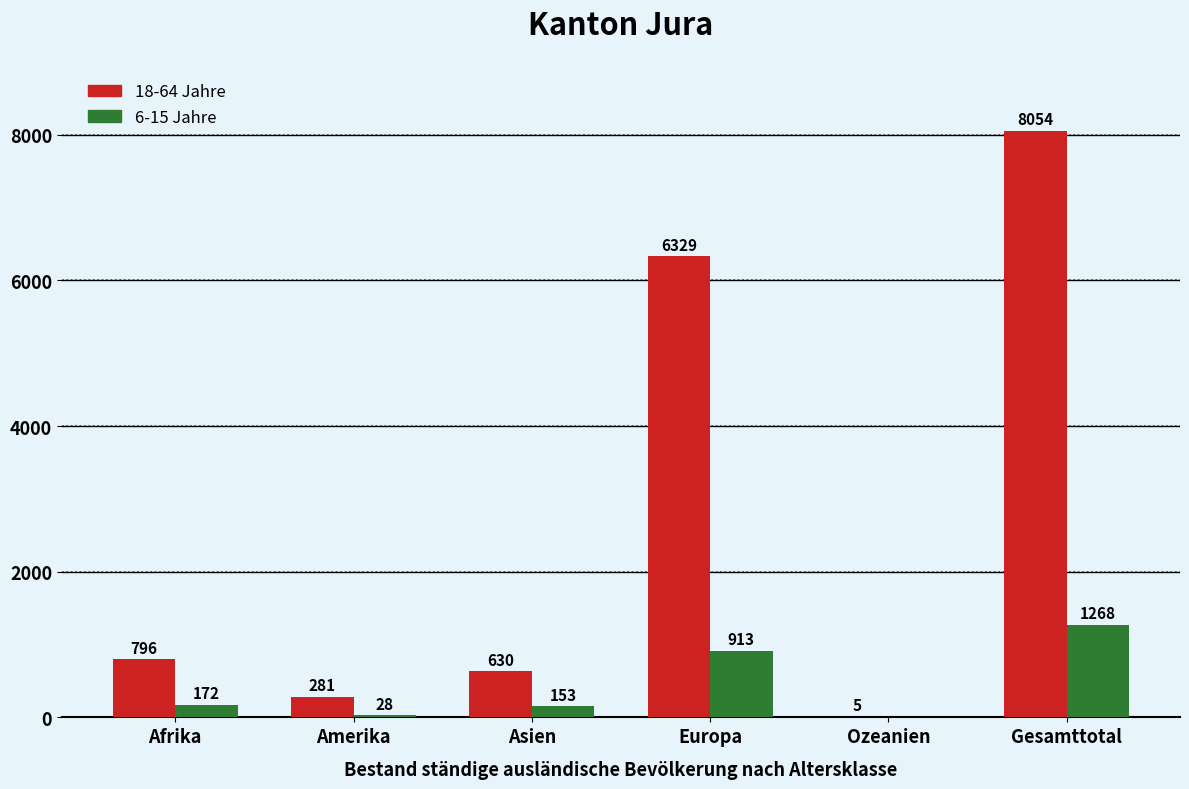

What is the sum of the 18-64 Jahre values at Amerika and Afrika?

1077